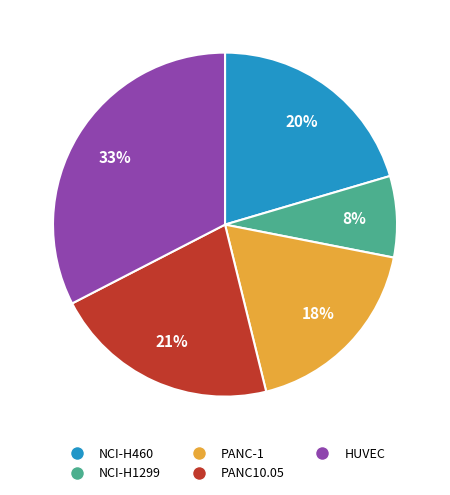

True or false: HUVEC accounts for 33% of the total.

True